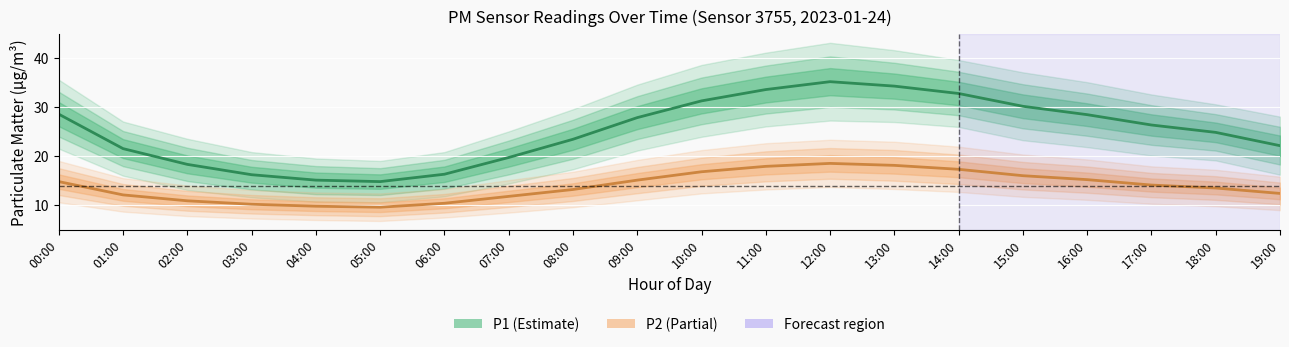

At which label does P1 first exceed 26?

00:00